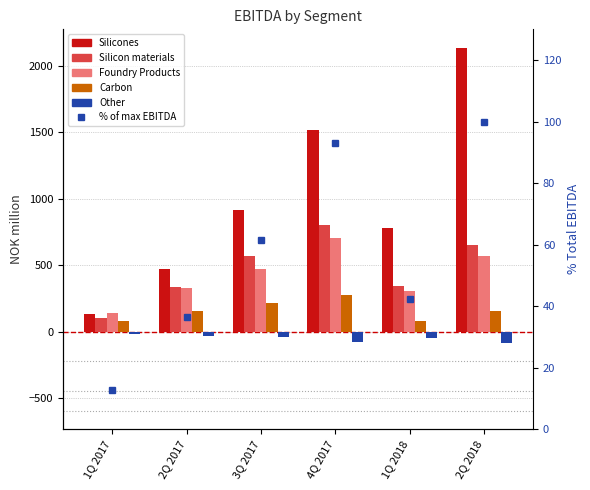

Is it true that Other equals -41.4 at 3Q 2017?

True